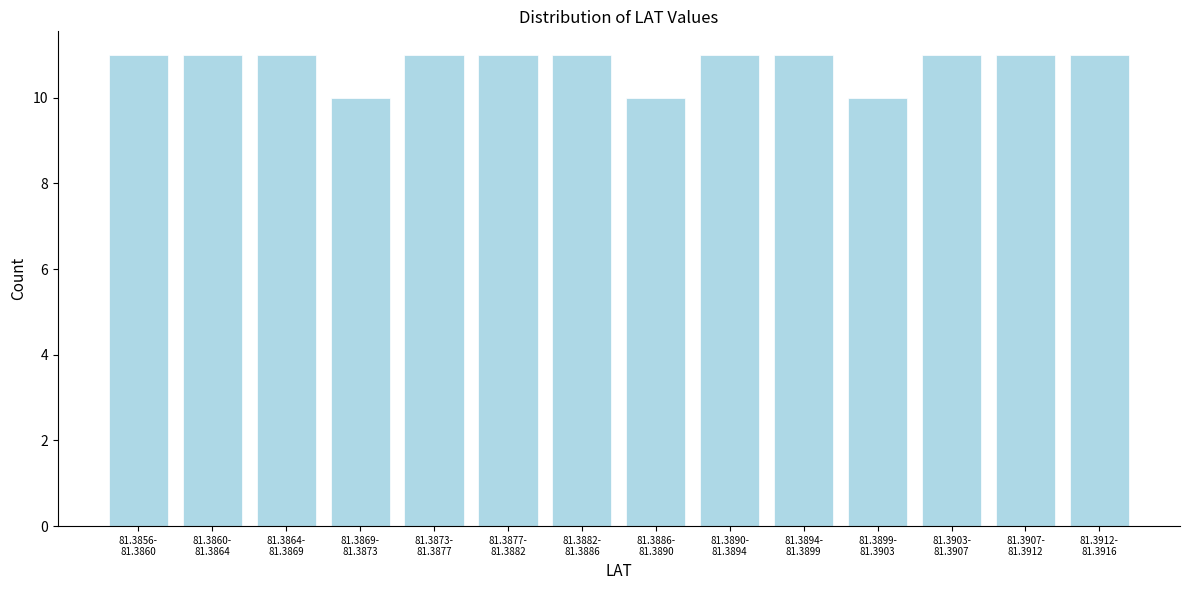

Reading left to right, extract all data points from this chart.

11	11	11	10	11	11	11	10	11	11	10	11	11	11